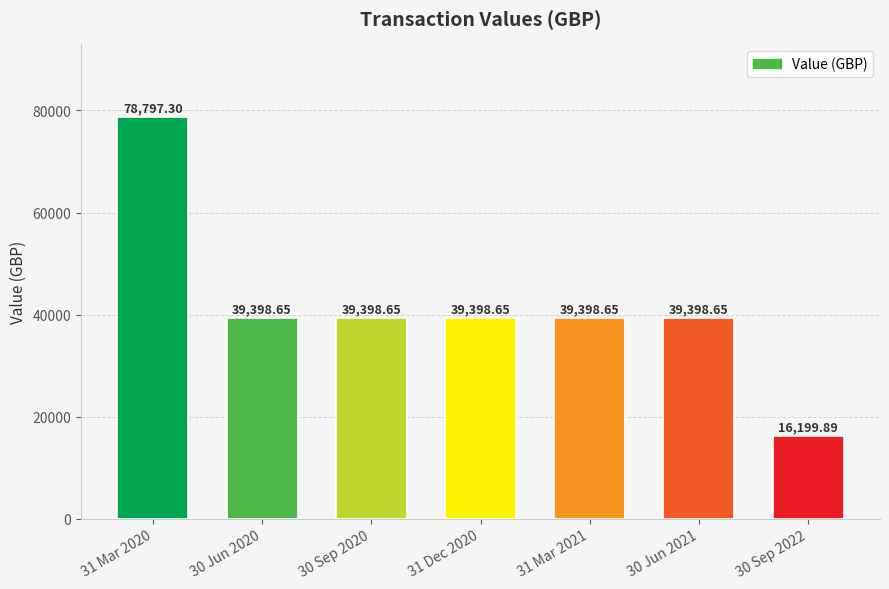

What is the change in value from 31 Dec 2020 to 30 Sep 2022?

-23198.8